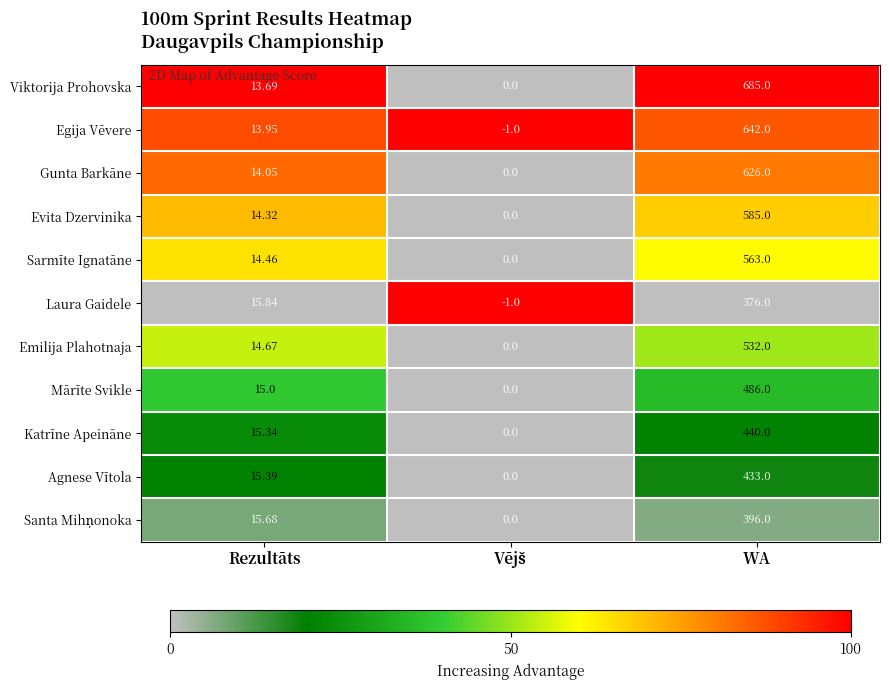

How many data points in Viktorija Prohovska are above 13?

2